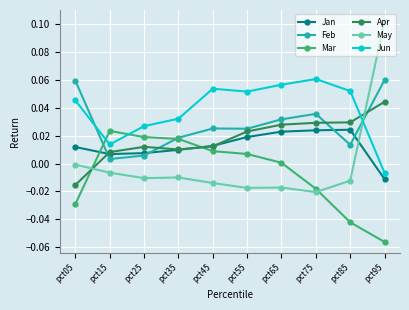

True or false: Feb has a value of 0.0 at pct95.

False